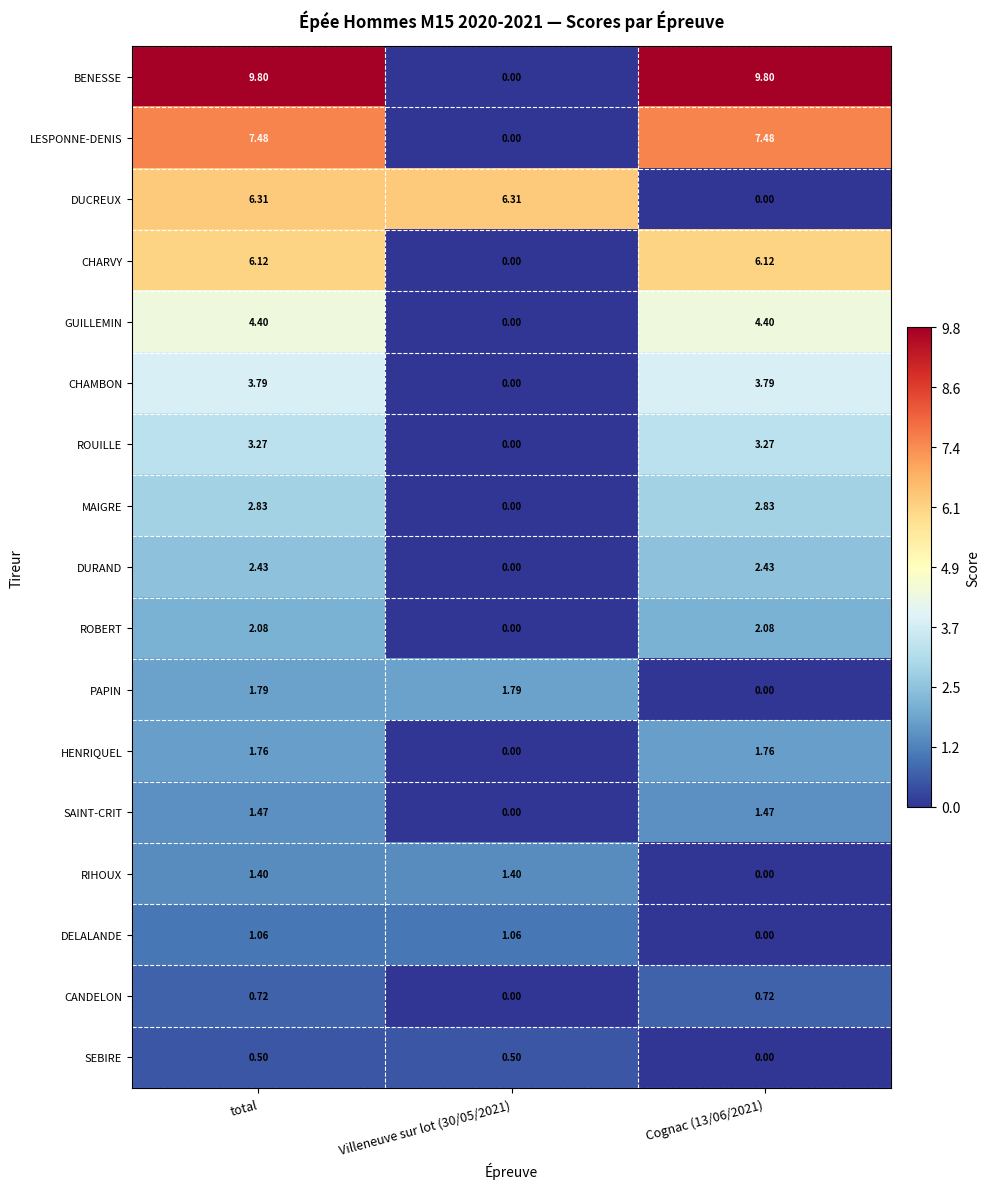

Where does the CHARVY series first go above 6?

total